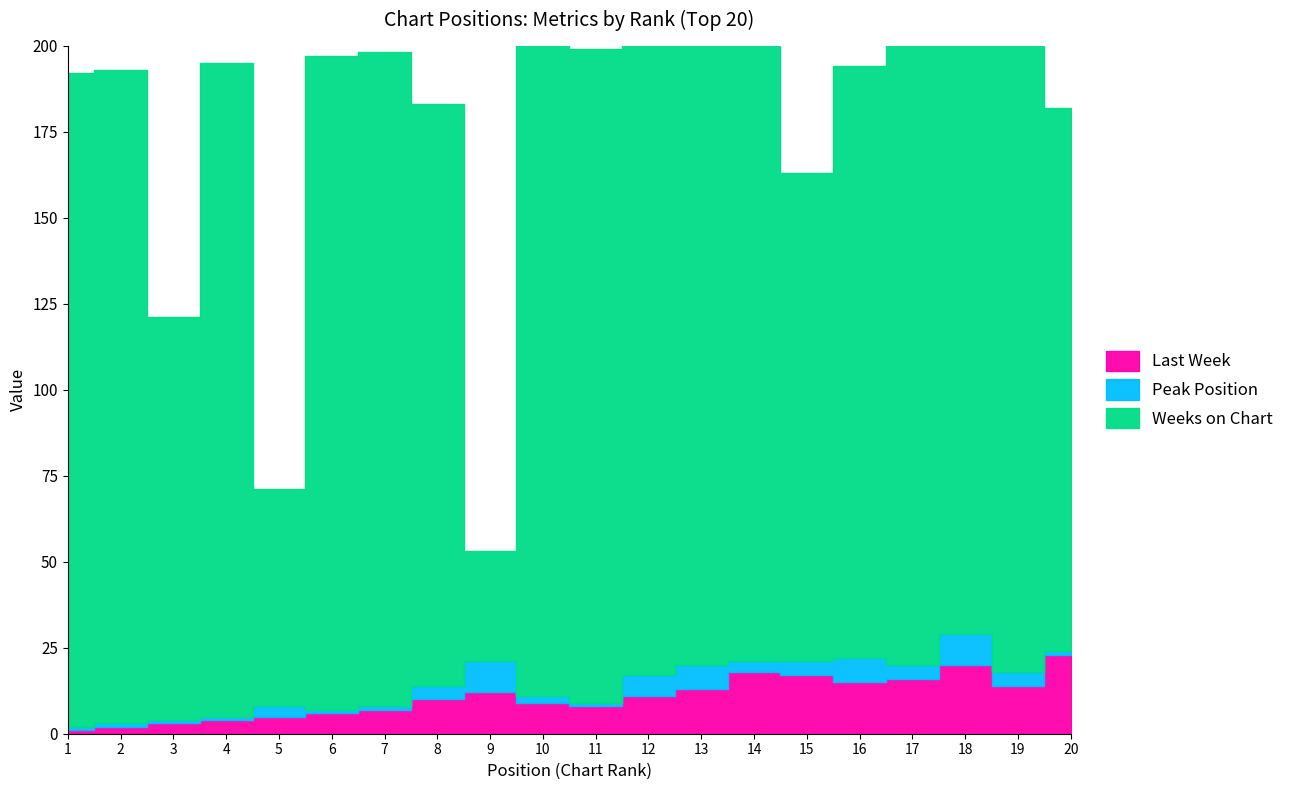

Count the number of categories in the chart.

20